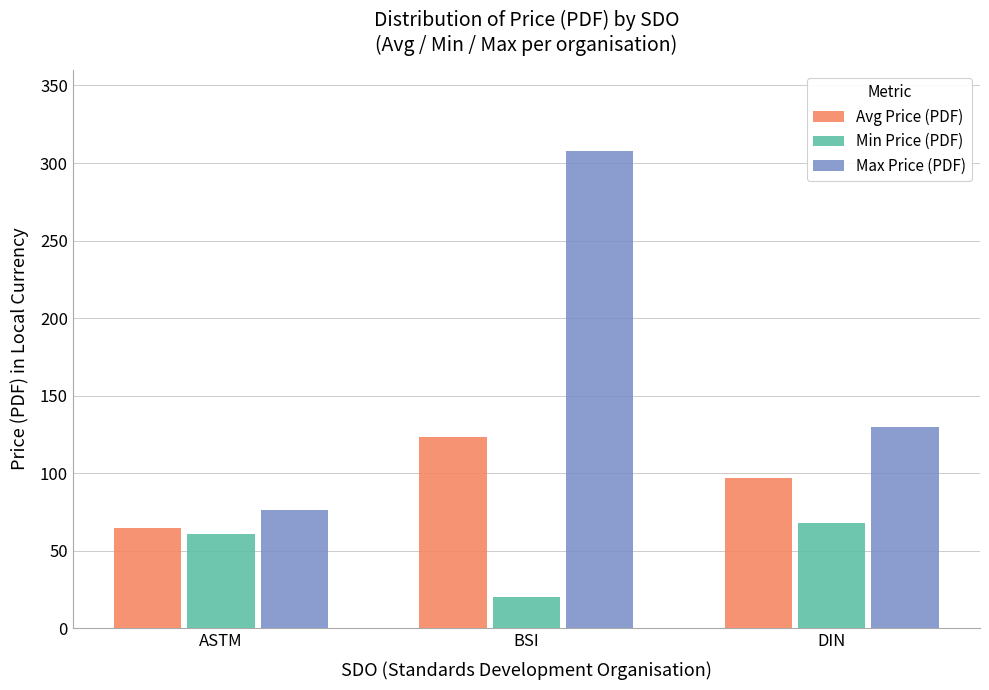

Does the chart contain stacked bars?

No